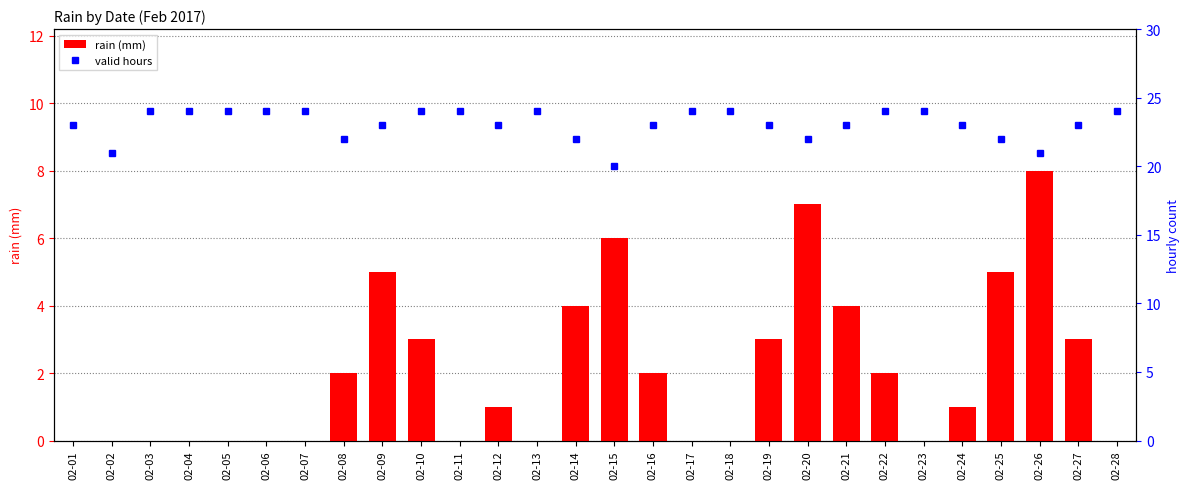

List the series in order of their peak value, highest first.

valid hours, rain (mm)